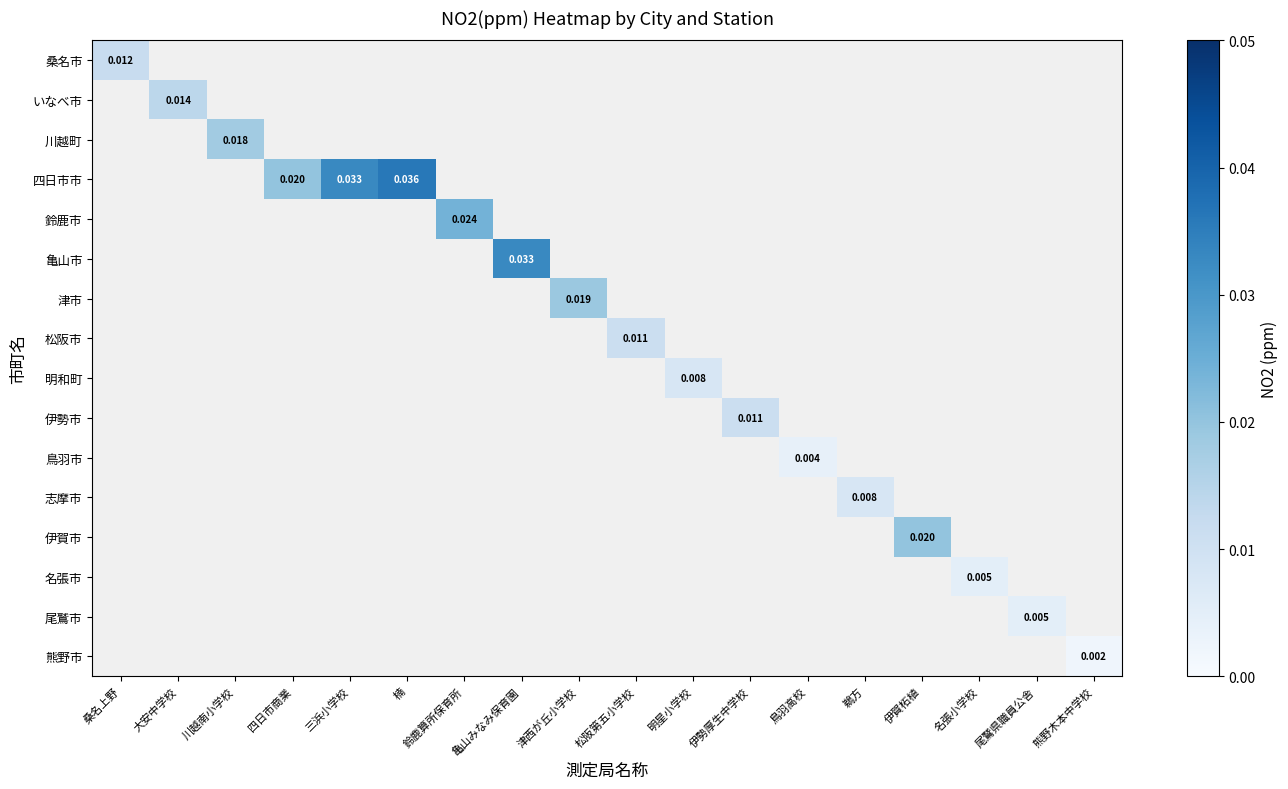

How many categories are shown in the chart?

18